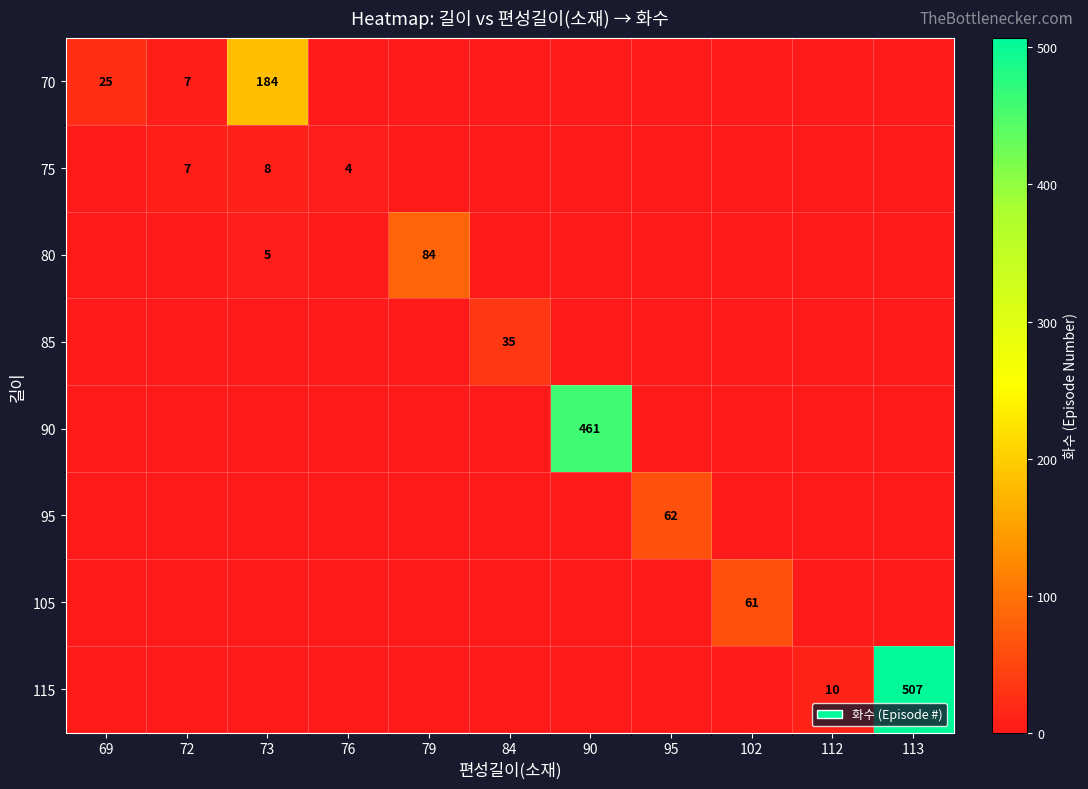

Which label corresponds to the smallest value in the chart?

76